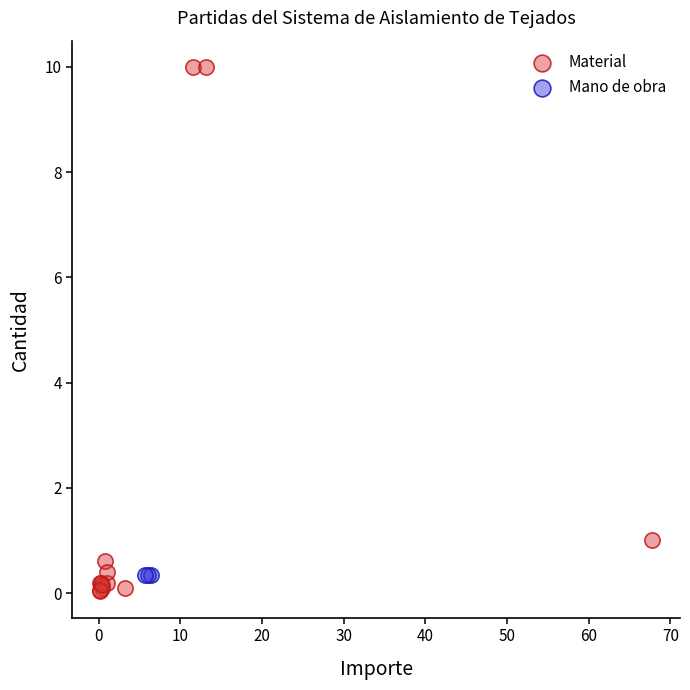

Which series reaches the maximum Y coordinate?

Material